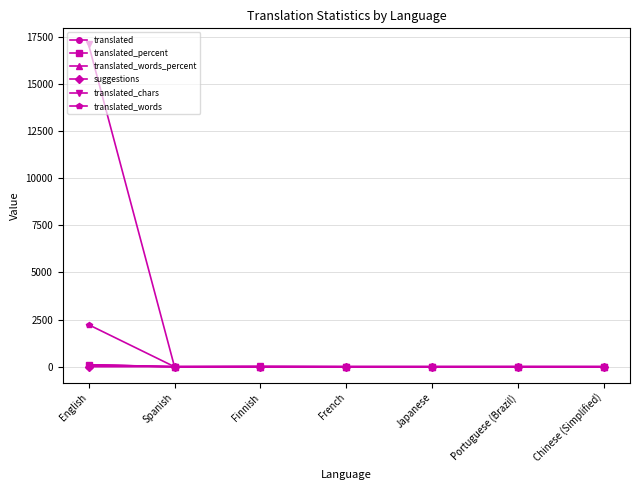

True or false: suggestions has more than 0 interior local peaks.

True